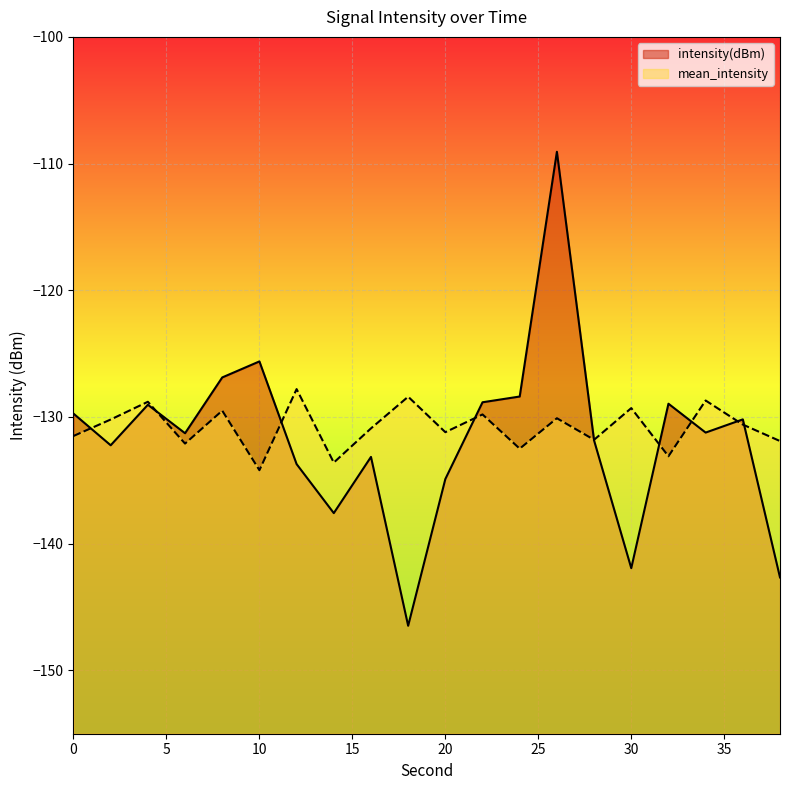

What is the minimum value shown in the chart?

-146.5